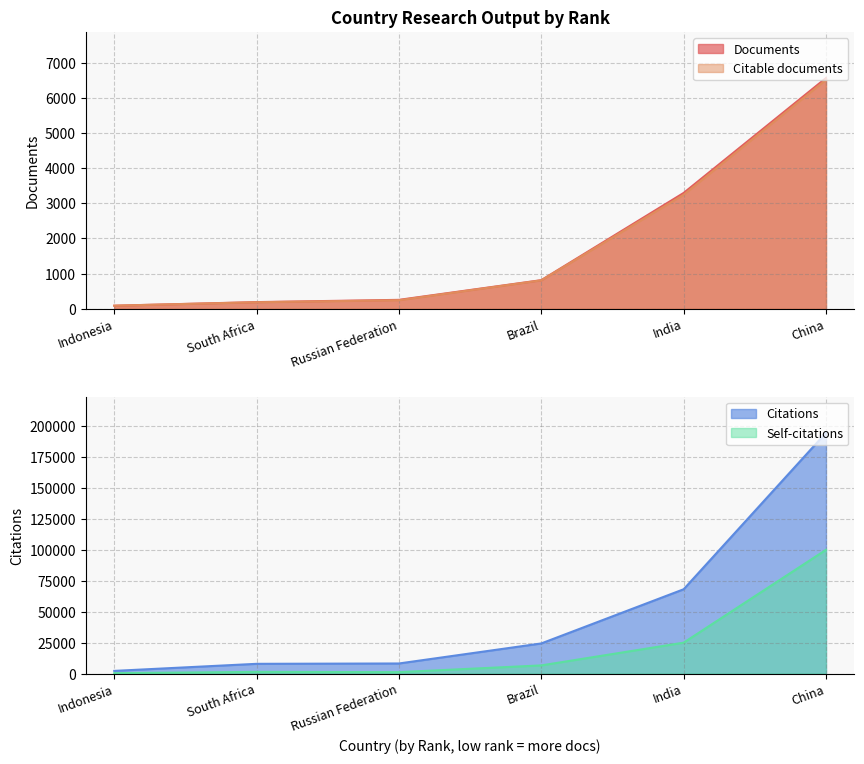

How many lines are shown in the chart?

4